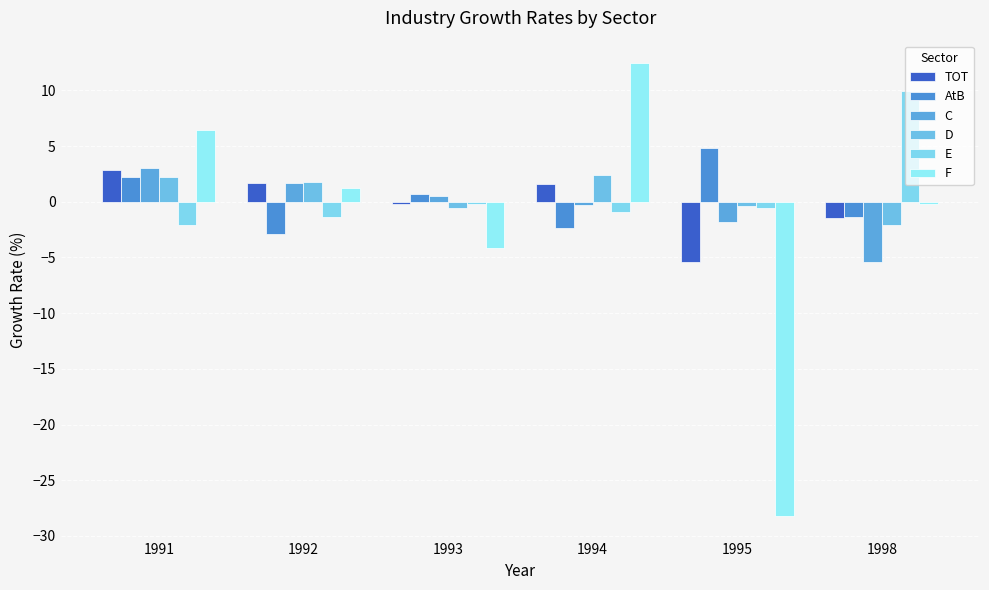

How many values in the F series are below 1?

3